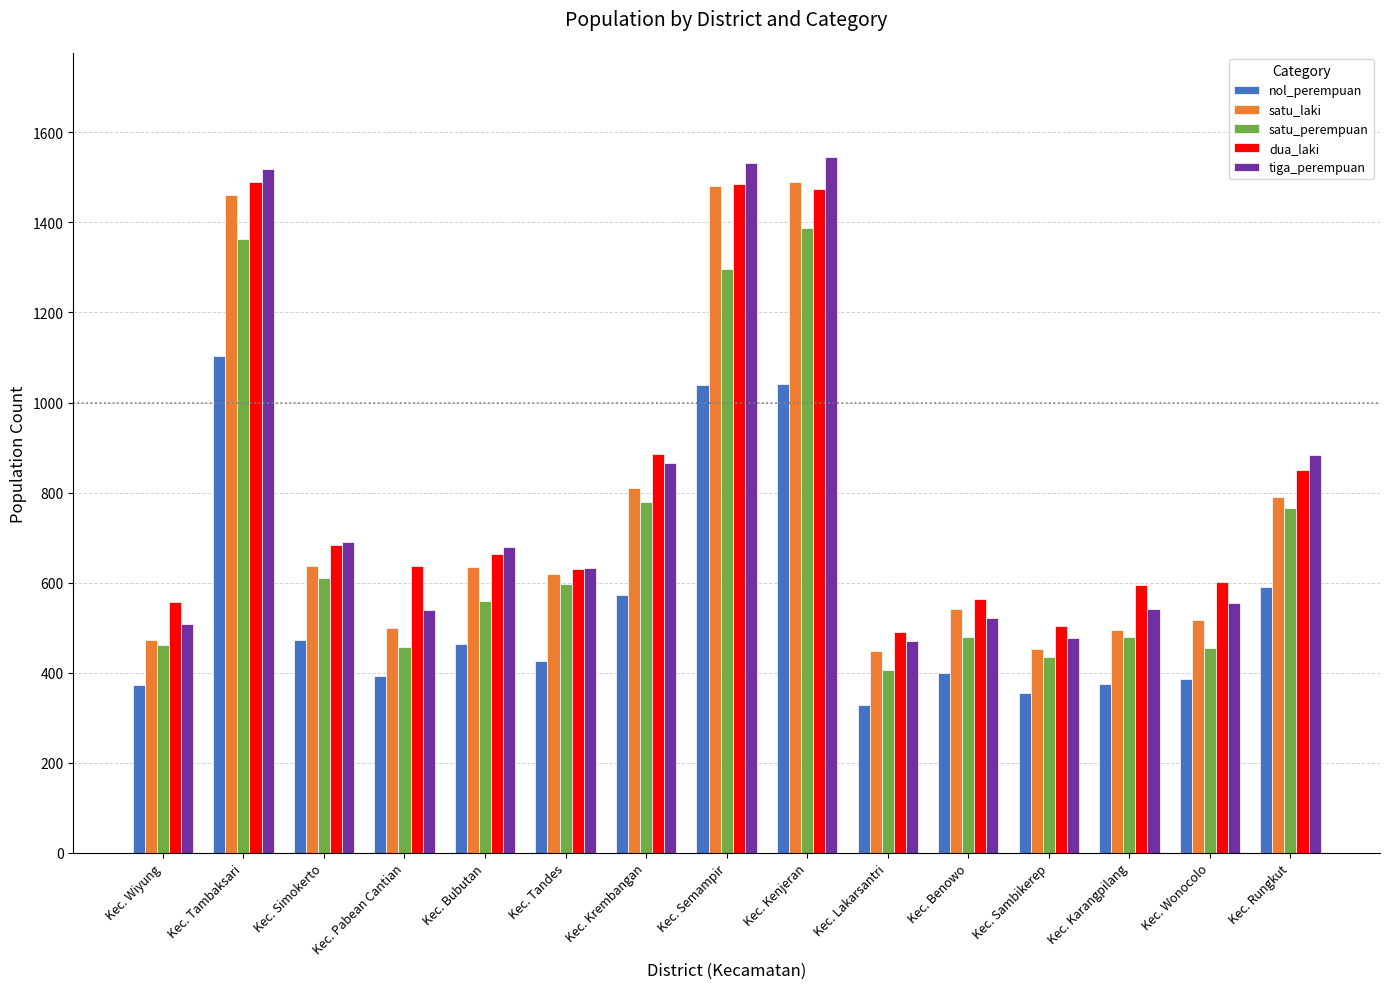

What is the sum of the satu_perempuan values at Kec. Tambaksari and Kec. Krembangan?

2144